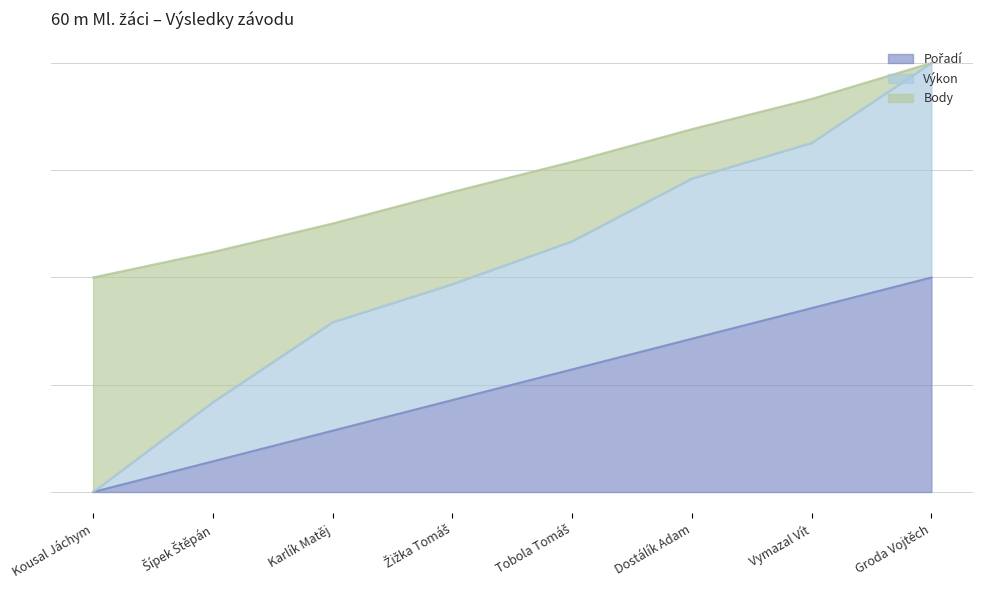

True or false: Výkon and Pořadí cross at least once.

False